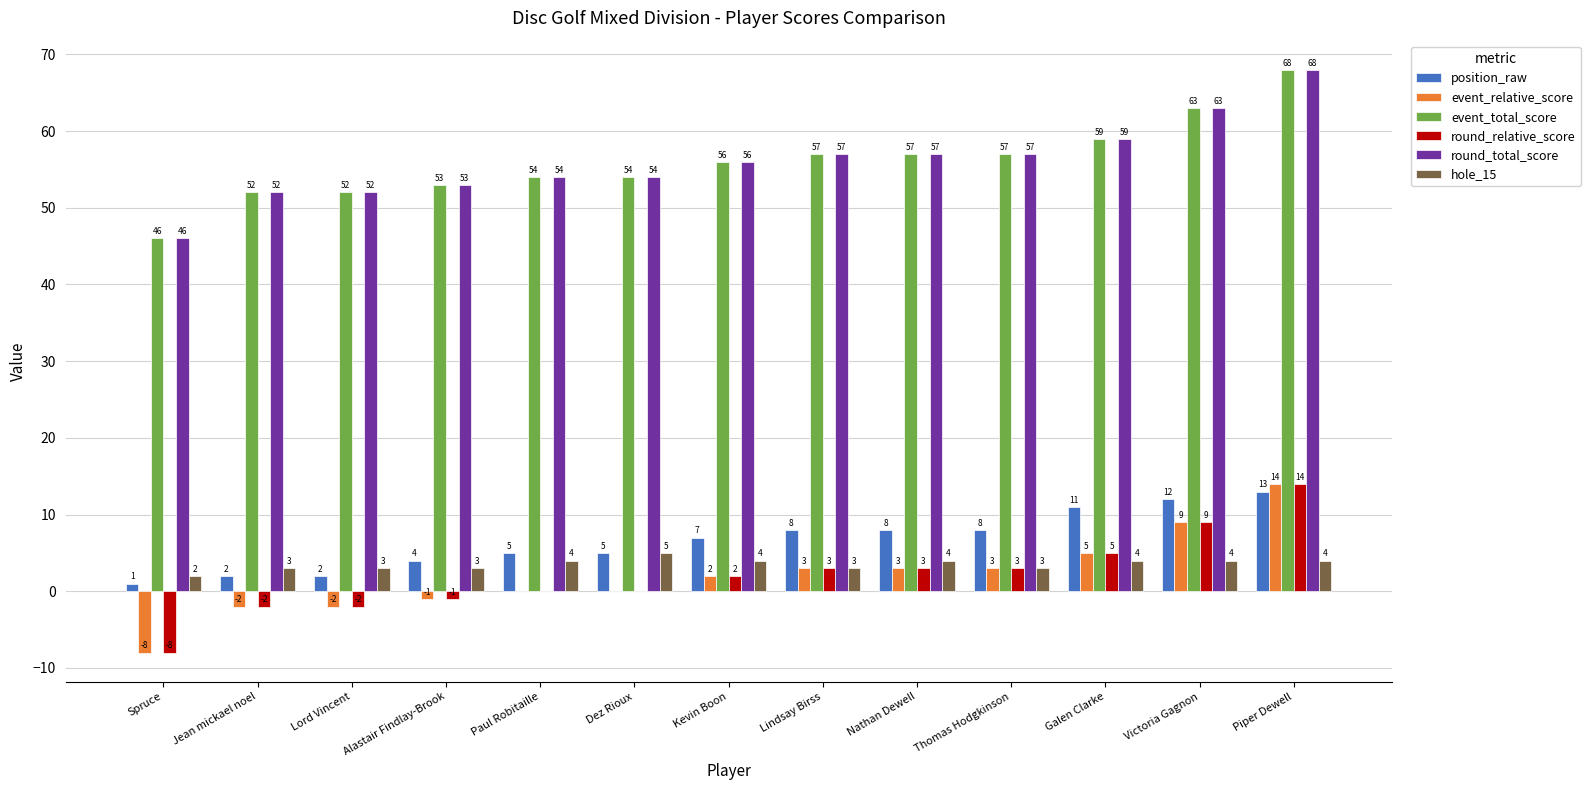

How many data points does each series have?

13